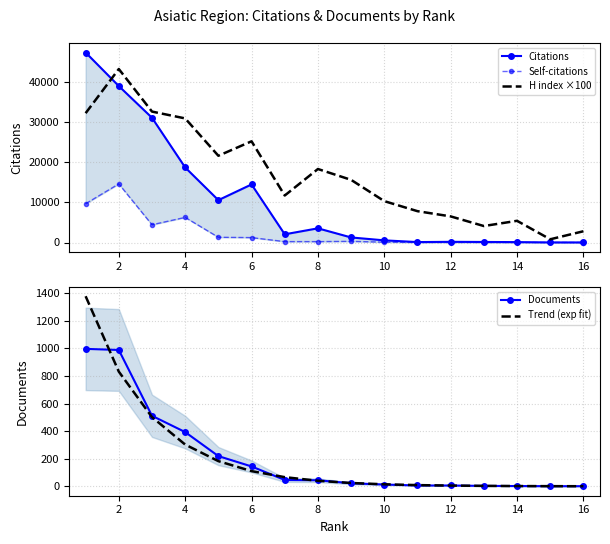

What is the maximum value for H index ×100?

43200